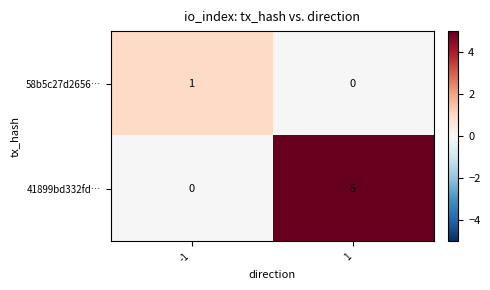

At how many categories does at least one series exceed 2?

1